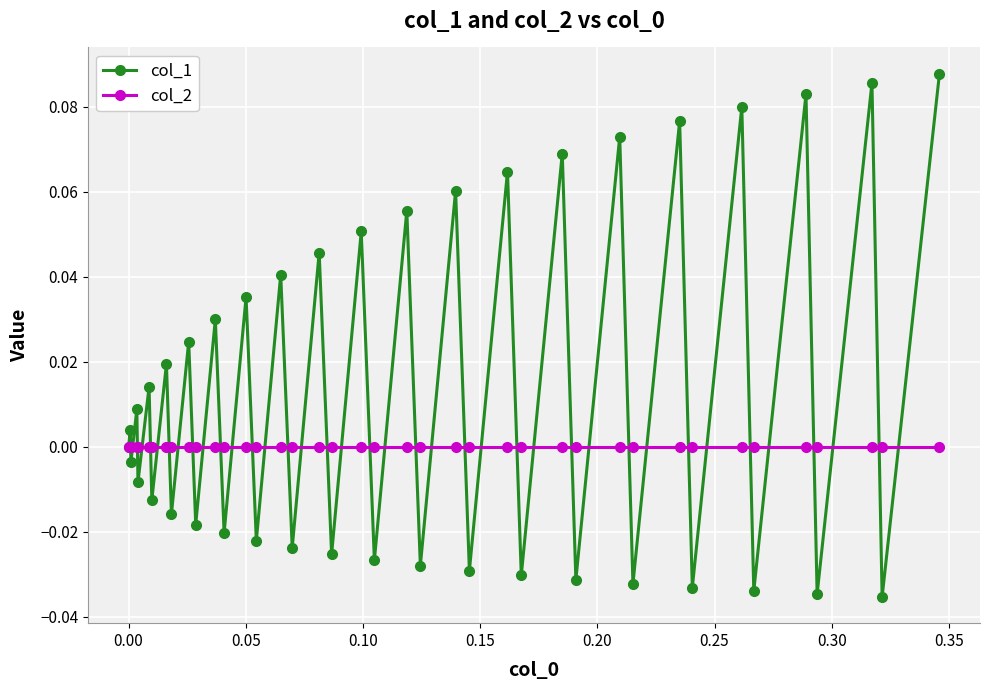

Which series has the largest total across all categories?

col_1